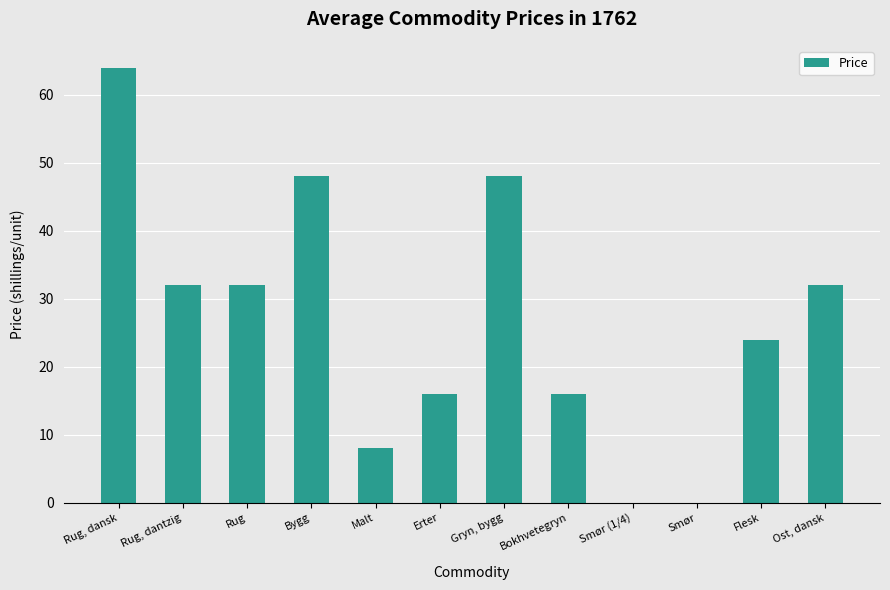

Is it true that the value at Rug, dantzig is 44?

False